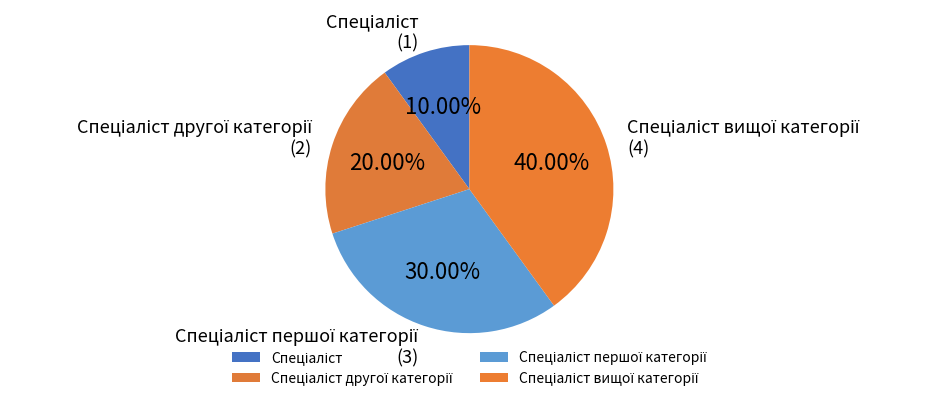

Is there a majority slice in this chart?

No